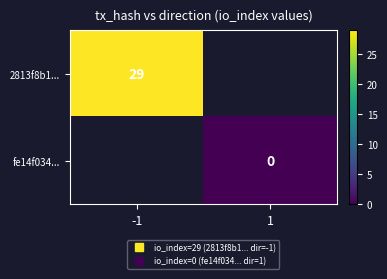

Rank the series at 1 from lowest to highest value.

2813f8b1..., fe14f034...